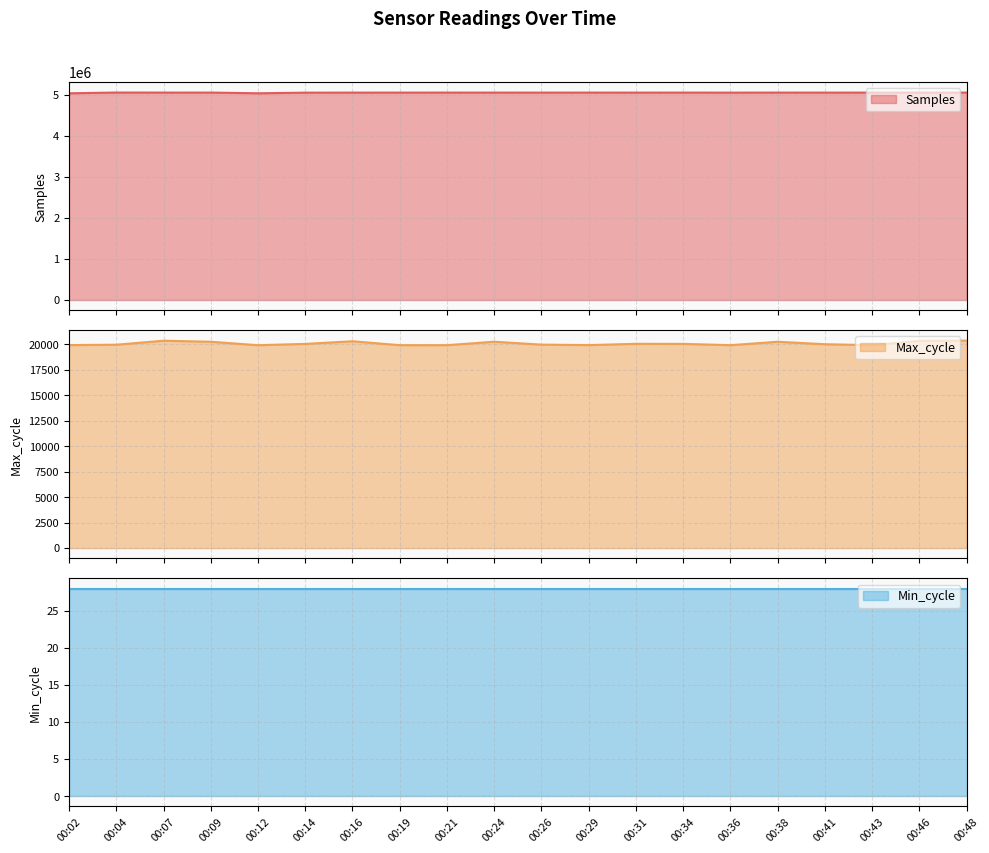

How many interior local peaks does the Samples series have?

7